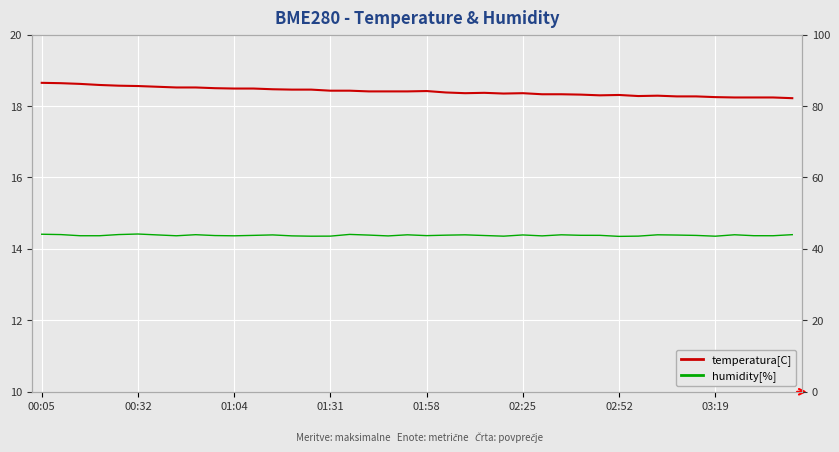

True or false: humidity[%] and temperatura[C] intersect in this chart.

False